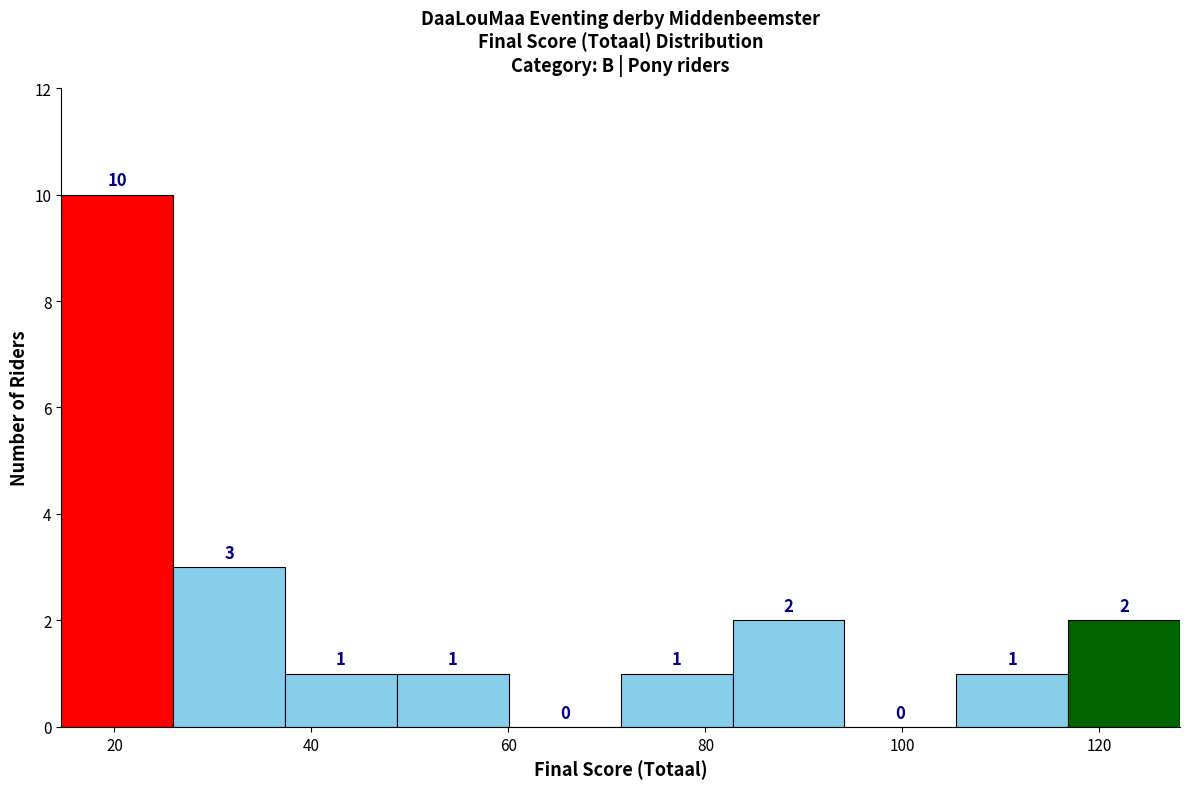

Reading left to right, transcribe this chart: for each bar, give the range it covers on the x-axis and its height. The bar edges are not printed on the chart, so give them approximately, as read against the axis.

14 to 26: 10
26 to 38: 3
38 to 48: 1
48 to 60: 1
60 to 72: 0
72 to 82: 1
82 to 94: 2
94 to 106: 0
106 to 116: 1
116 to 128: 2